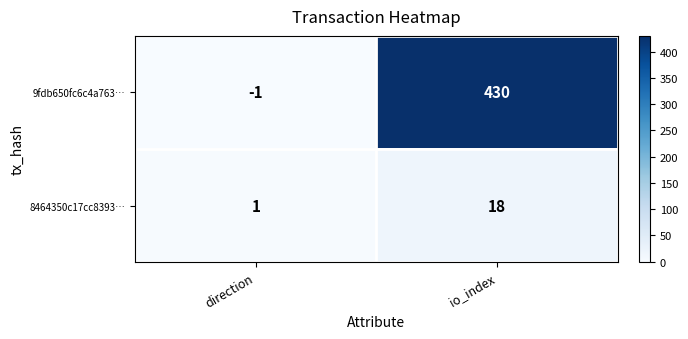

Which series has the largest range (max minus min)?

9fdb650fc6c4a763…